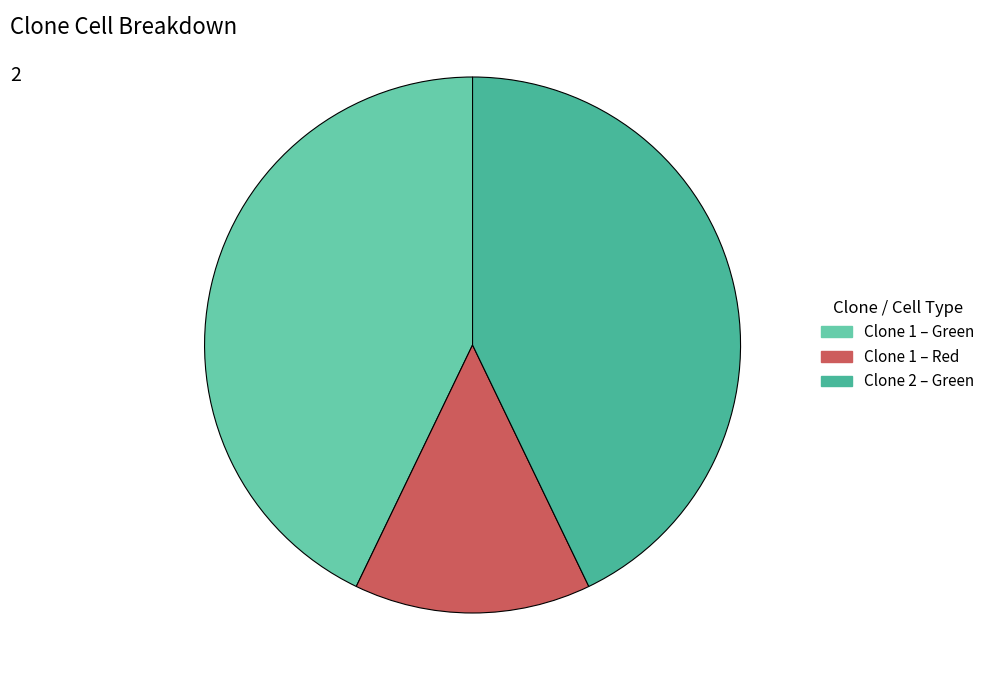

Is there a majority slice in this chart?

No